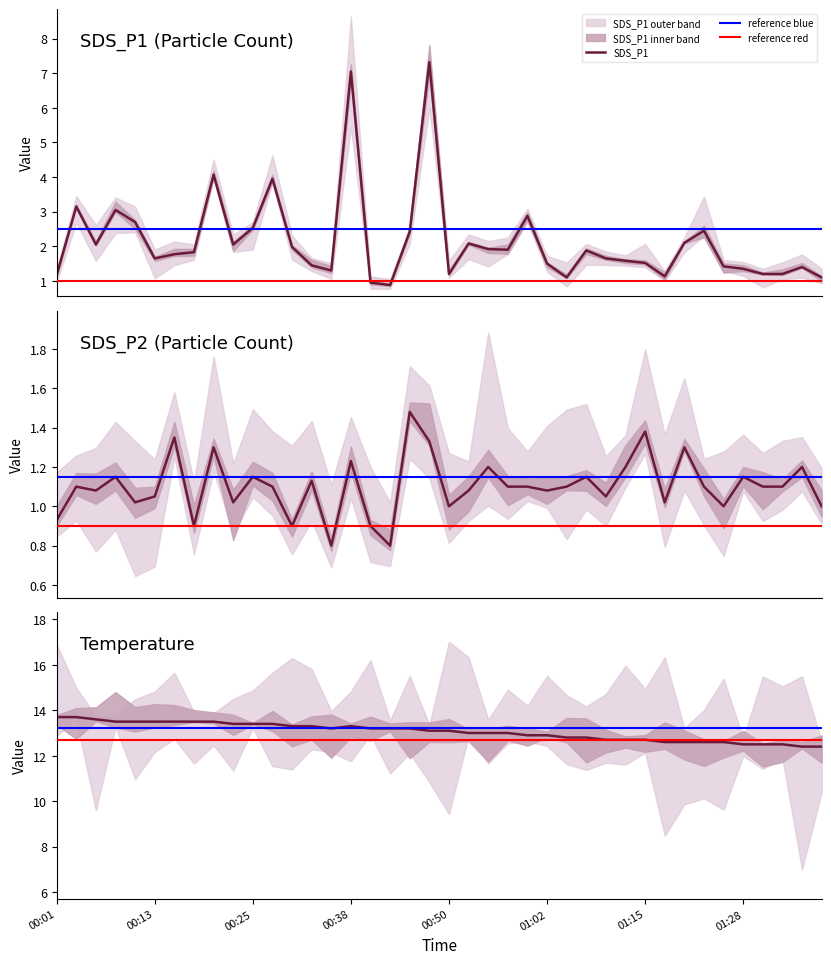

What is the highest value of the Temp series?

13.7